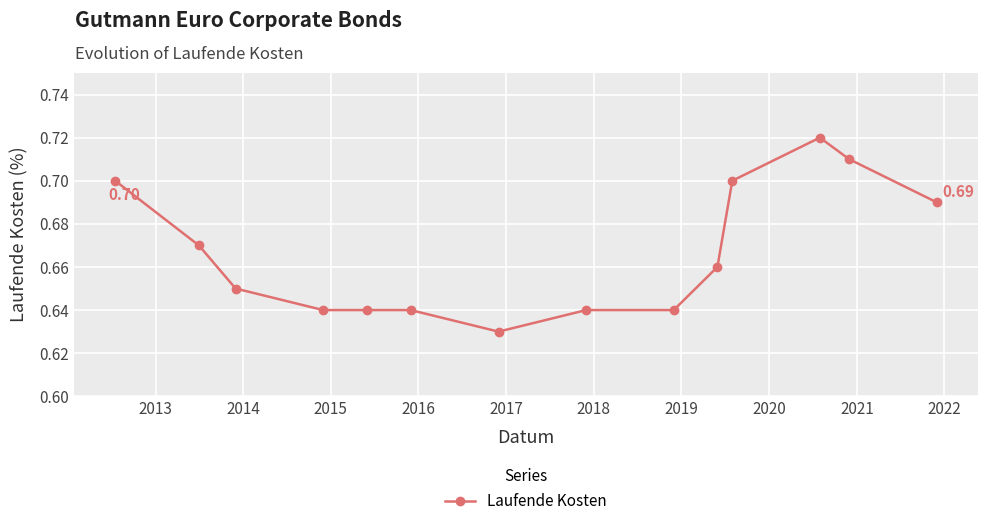

What is the sum of all values?

9.3